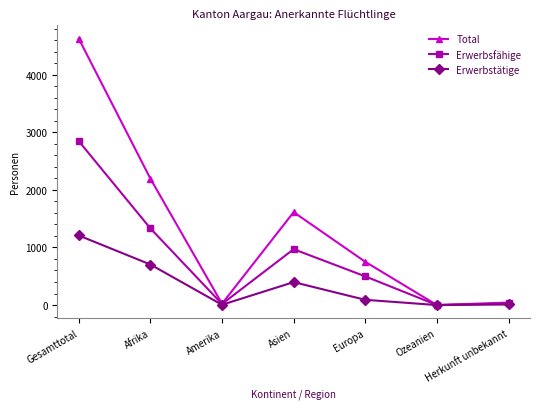

What is the difference between the highest and lowest values at Herkunft unbekannt?

33